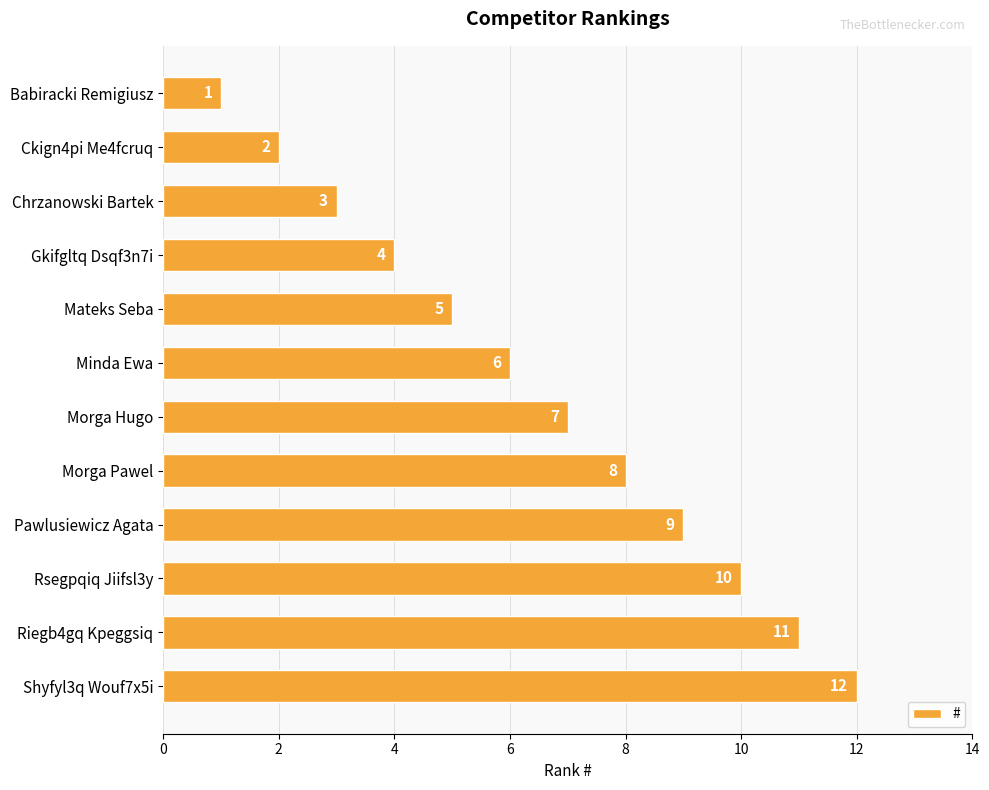

Are the bars grouped side by side (vs. stacked)?

No